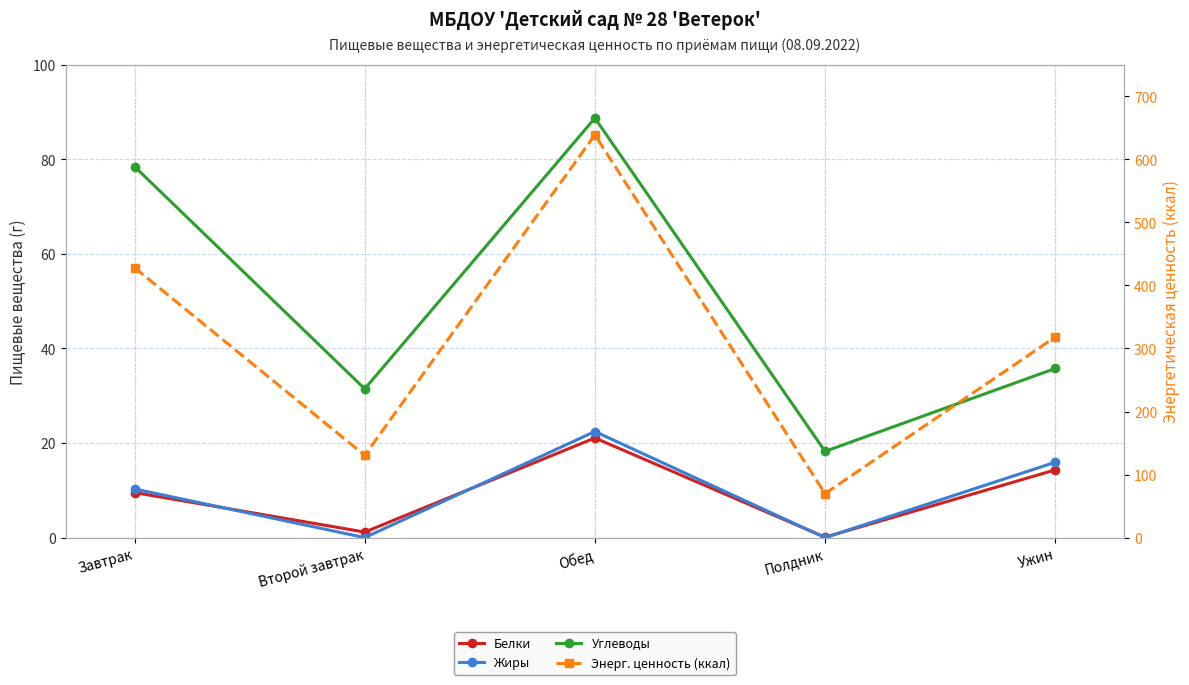

Reading right to left, transcribe all the data shown in this chart.

Белки: 14.3	0.1	21.1	1.2	9.5
Жиры: 15.9	0.0	22.4	0.0	10.3
Углеводы: 35.8	18.2	88.7	31.5	78.5
Энерг. ценность (ккал): 318.1	69.8	638.7	130.5	428.0